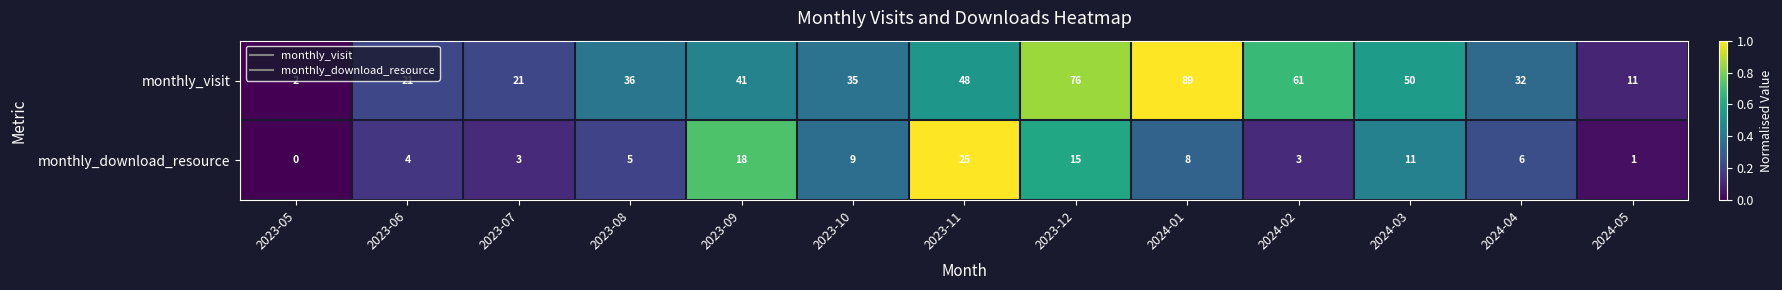

Rank the series by their average value, from lowest to highest.

monthly_download_resource, monthly_visit